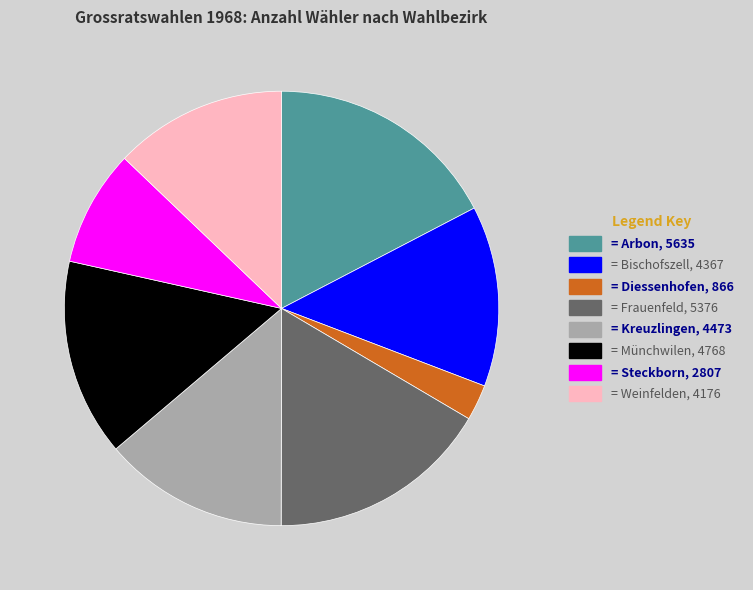

Does any single category account for the majority?

No